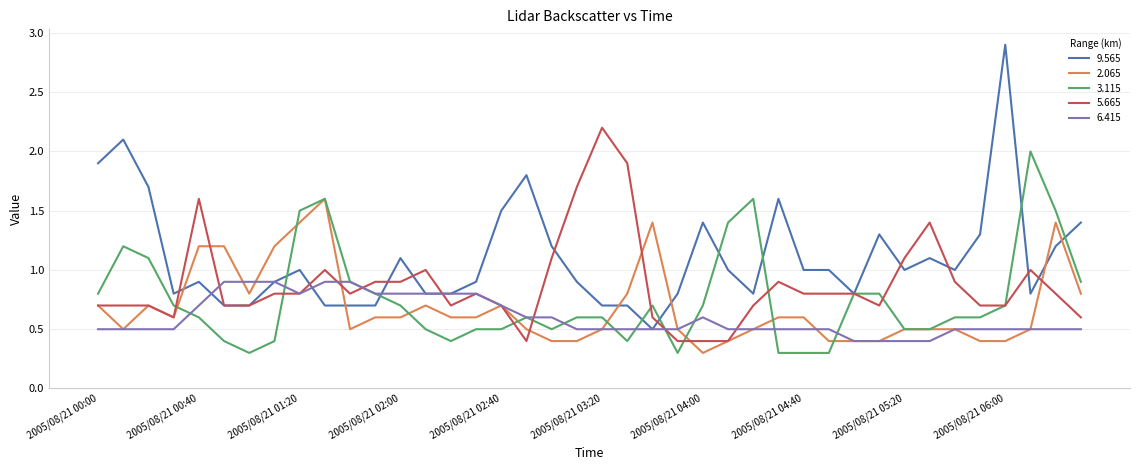

Which series has the largest total across all categories?

9.565